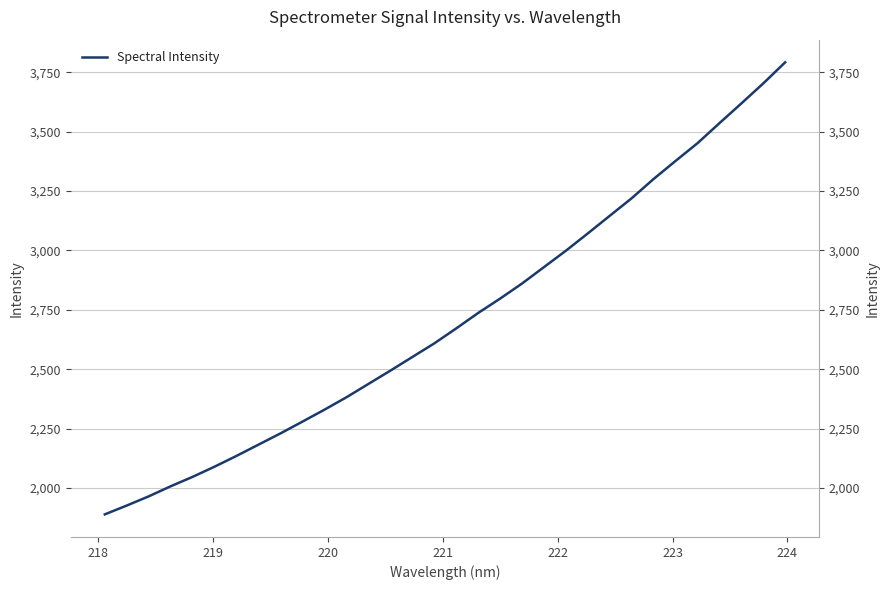

How many values are below 2671?

16